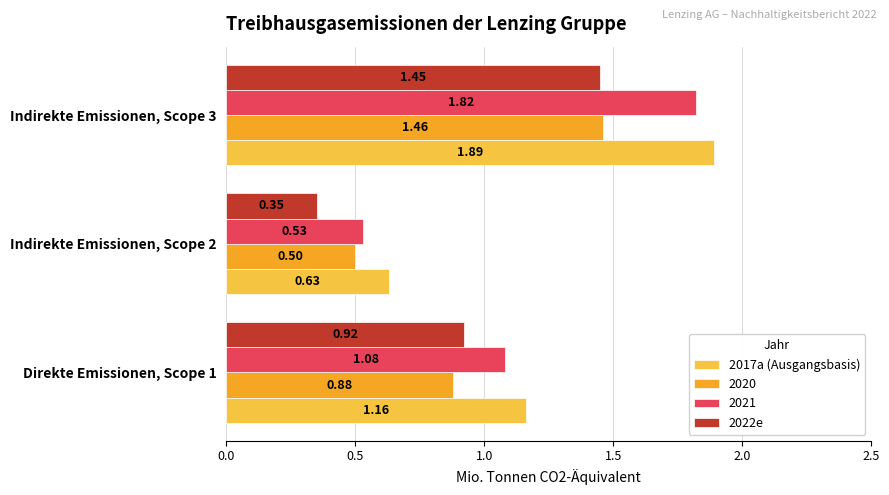

What is the total value across all series at Indirekte Emissionen, Scope 2?

2.0